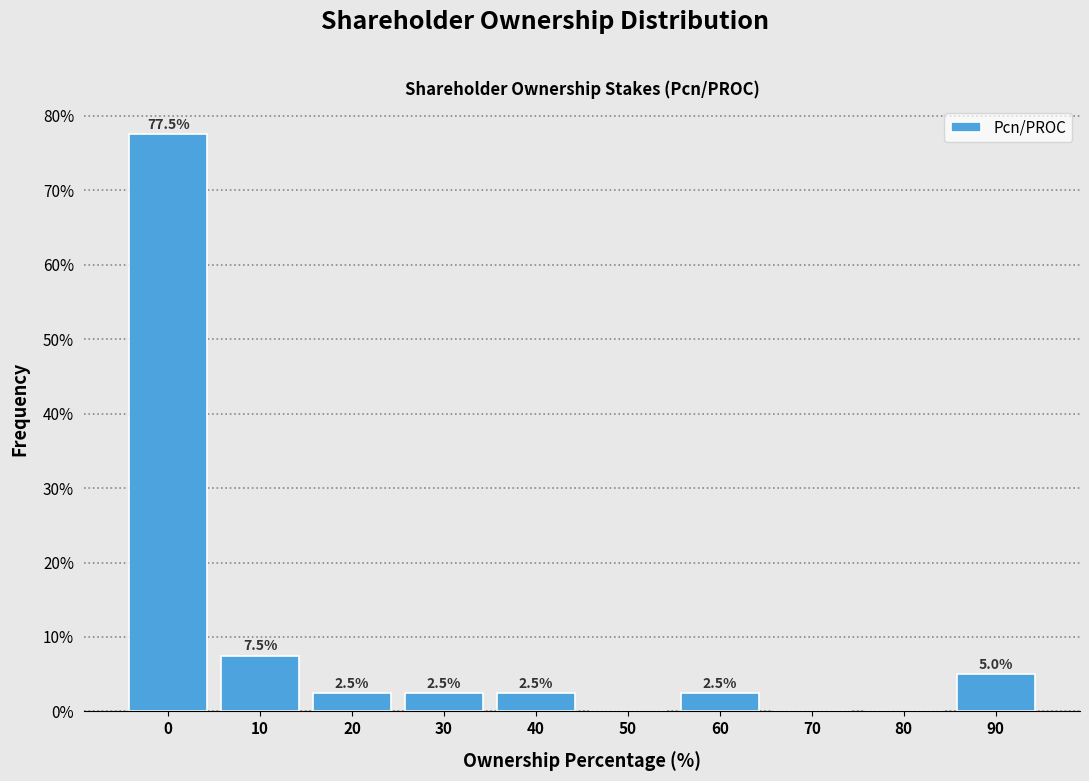

Reading left to right, what are all the values shown in this chart?

0=77.5	10=7.5	20=2.5	30=2.5	40=2.5	50=0.0	60=2.5	70=0.0	80=0.0	90=5.0